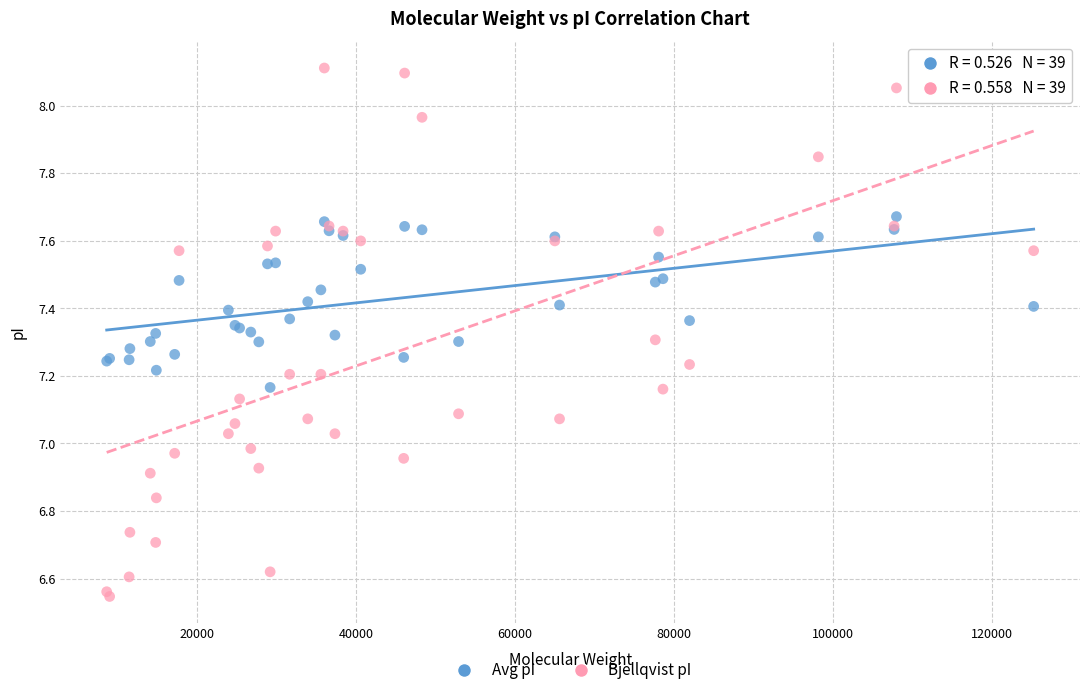

What is the X range (max minus min) for the scatter plot?

116590.3